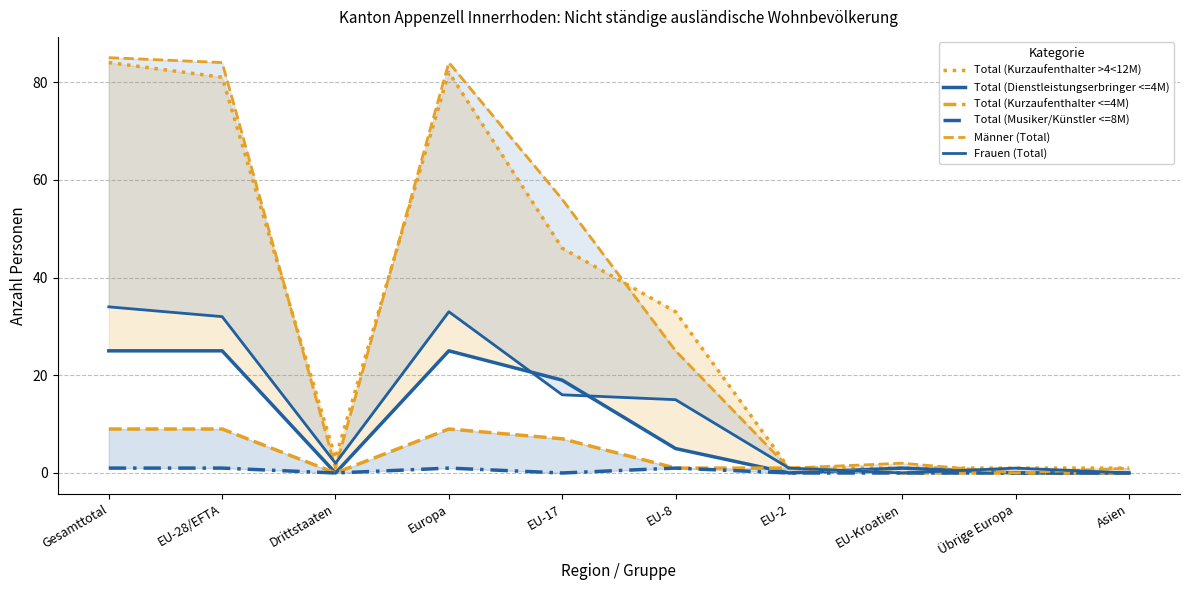

How many lines are shown in the chart?

6